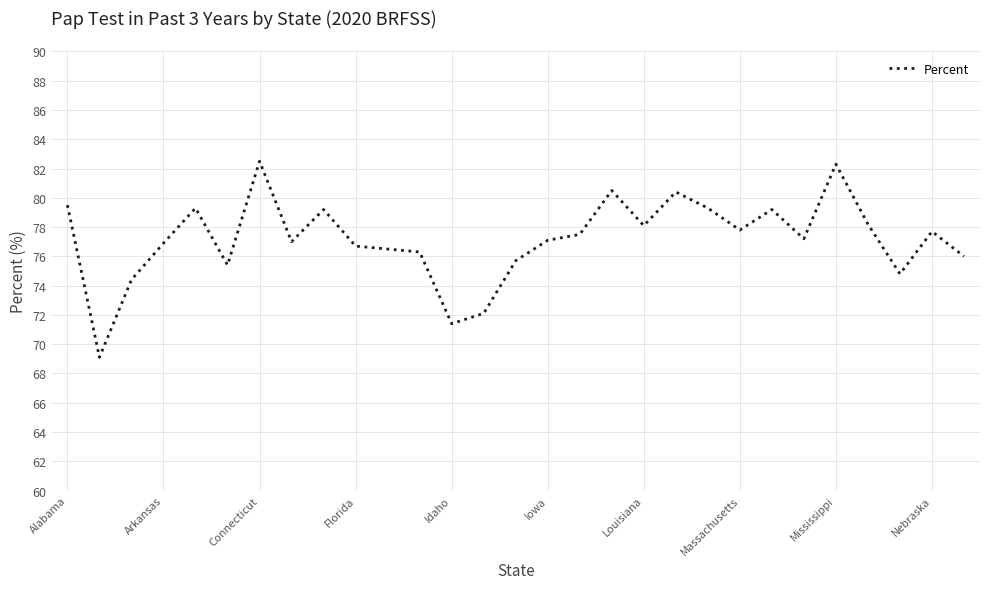

What is the minimum value shown in the chart?

69.1